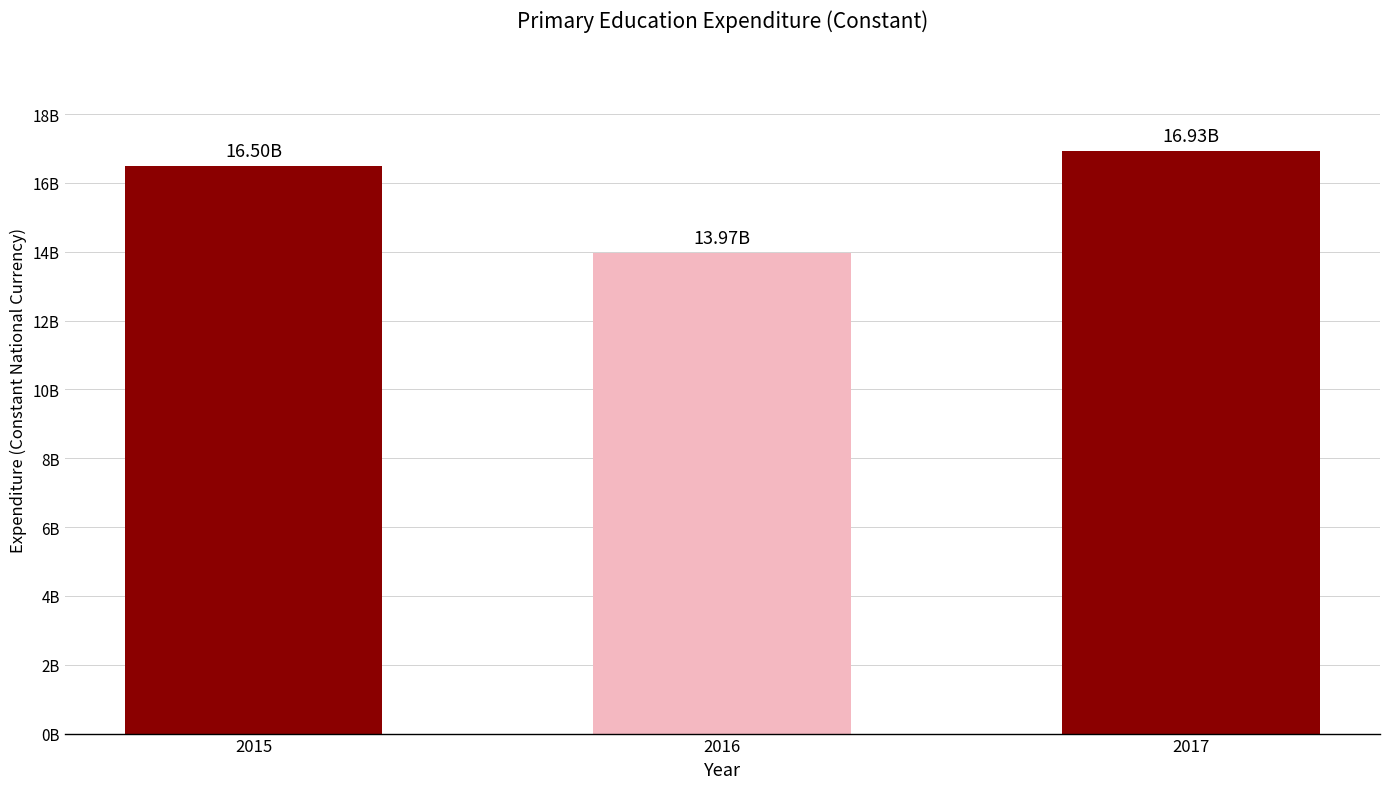

Reading left to right, what are all the values shown in this chart?

16496901297.9	13974945022.5	16928849792.9